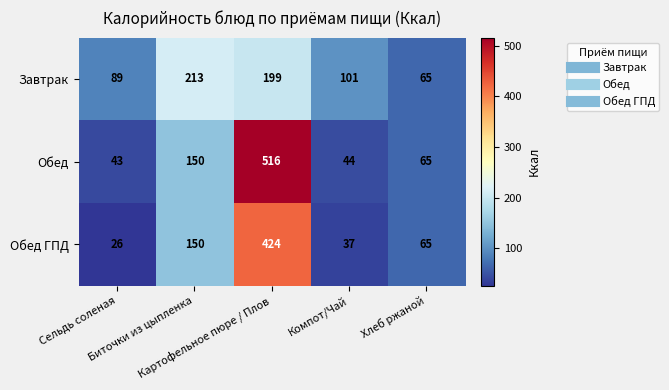

List the series in order of their overall mean, lowest first.

Завтрак, Обед ГПД, Обед